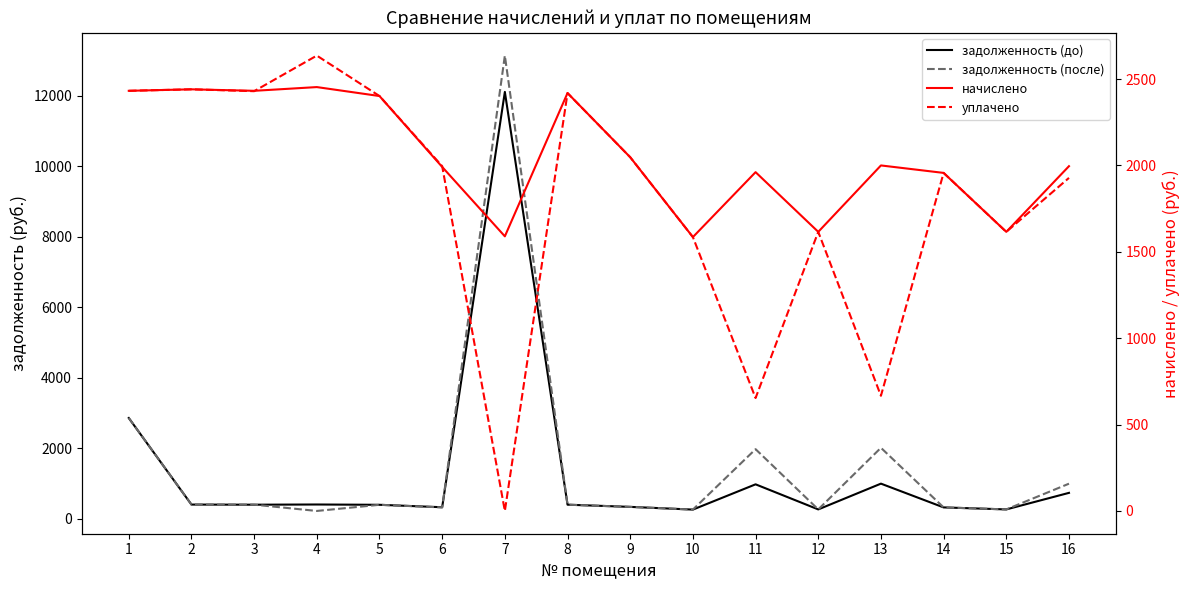

At how many categories does at least one series exceed 8182?

1